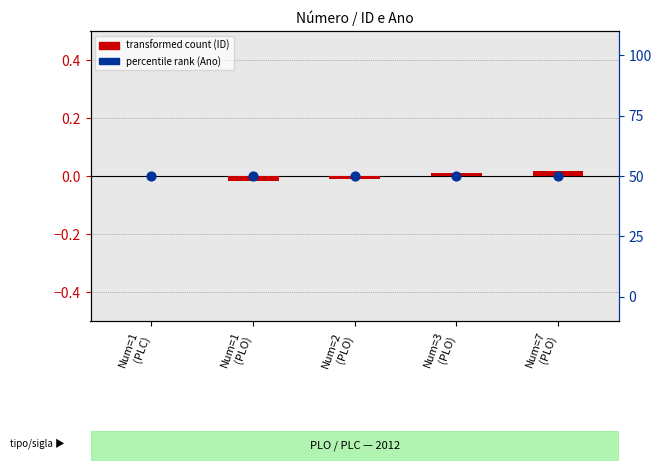

Which series reaches the maximum Y coordinate?

percentile rank within sample (Ano)